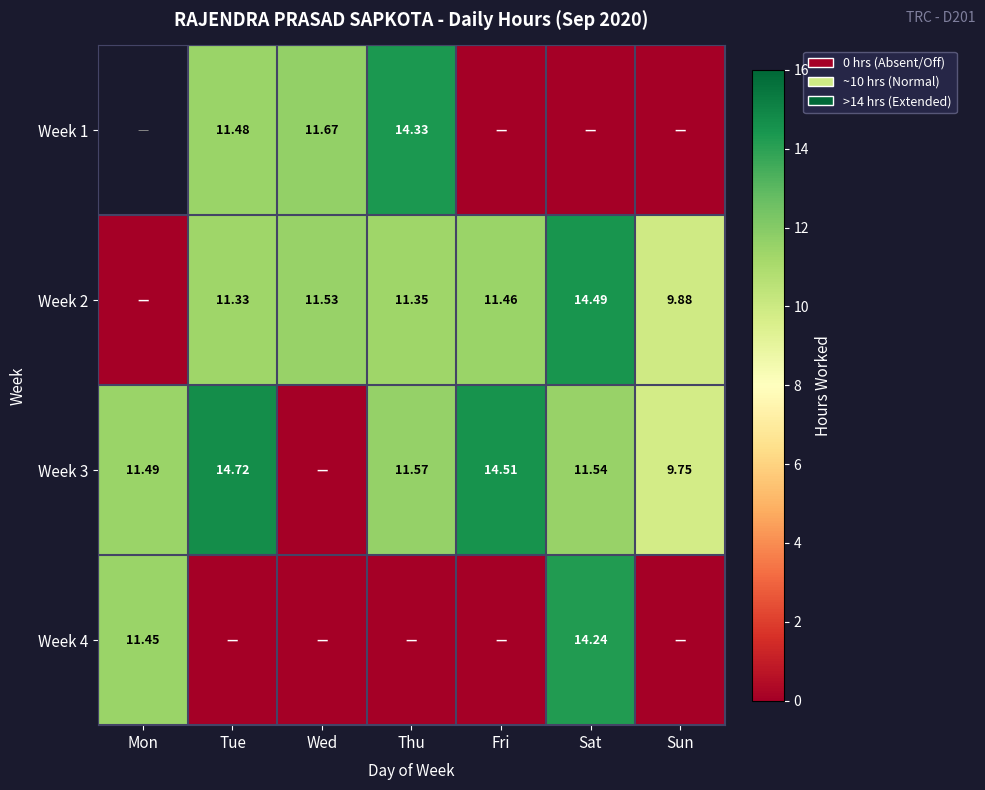

Is the value of Week 1 at Tue greater than the value of Week 2 at Wed?

No